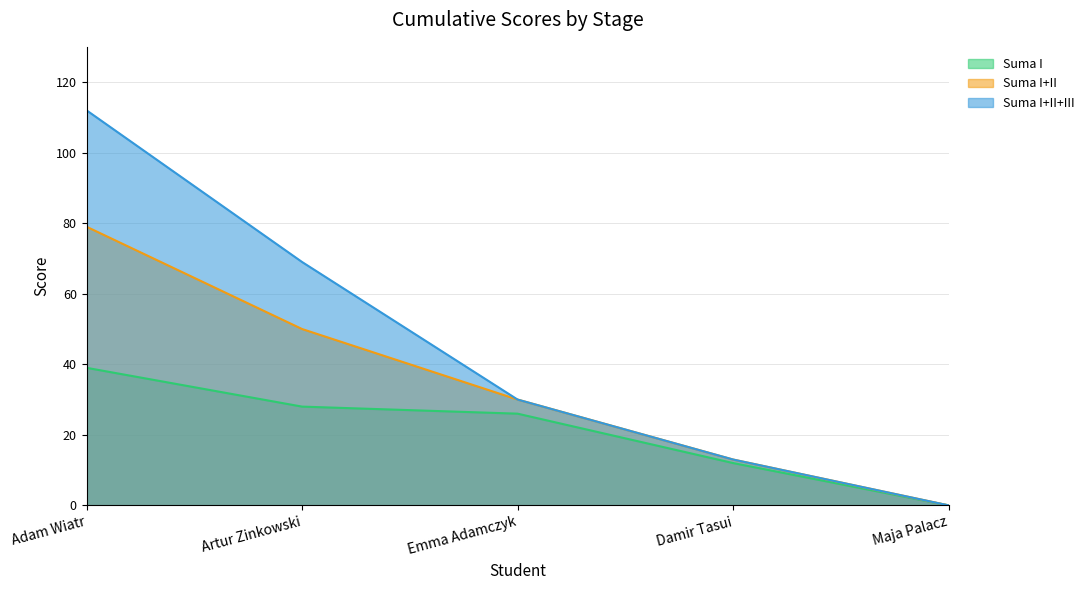

What is the value of the Suma I+II point at the 3rd from the left?

30